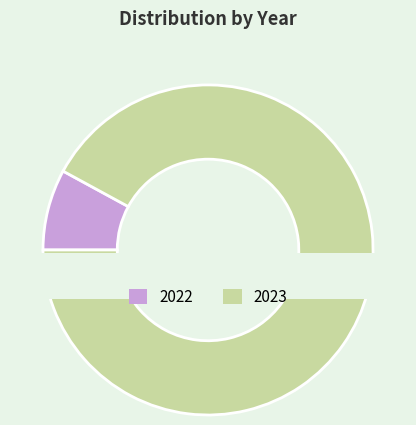

What is the change in value from 2022 to 2023?

+382